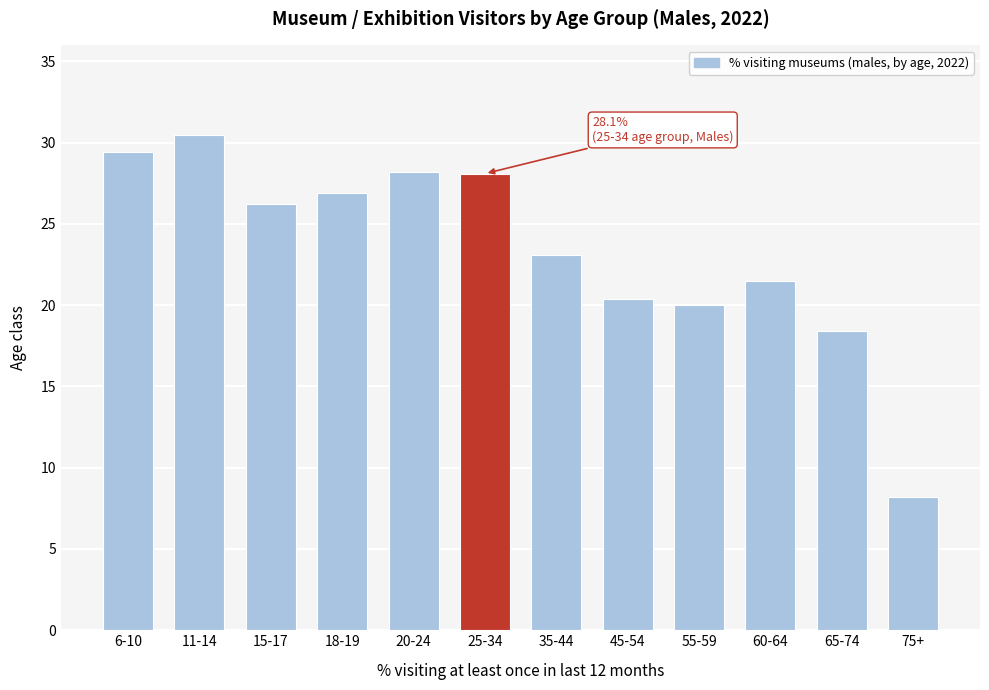

The value at 20-24 is 28.2. True or false?

True